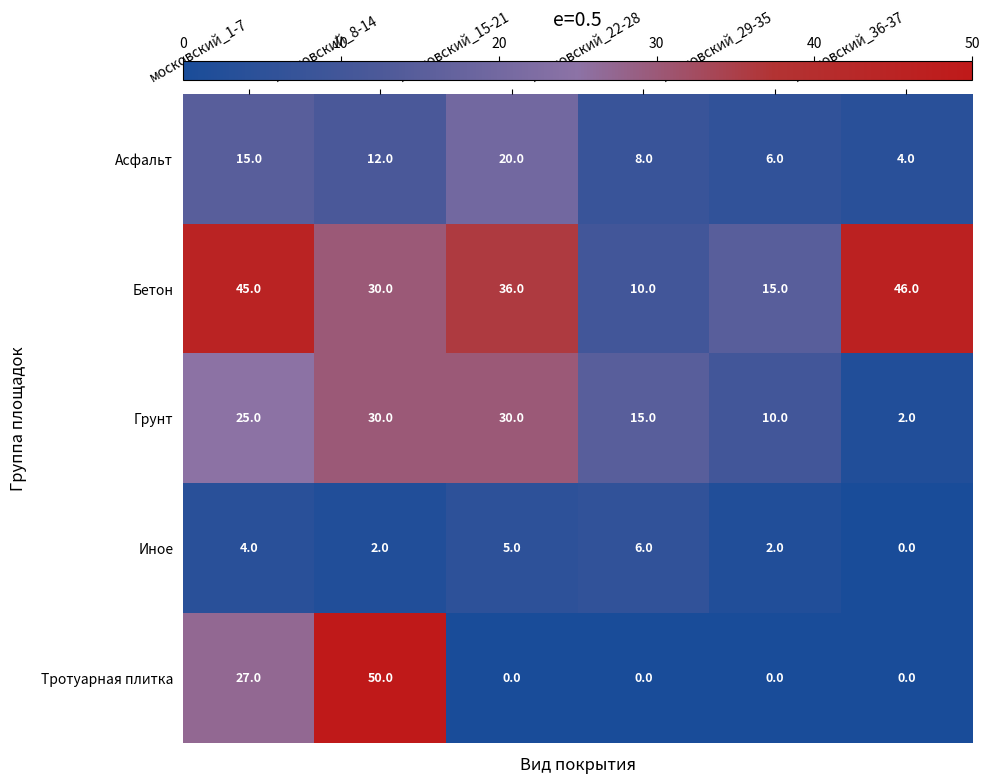

Is it true that Бетон equals 62 at московский_36-37?

False